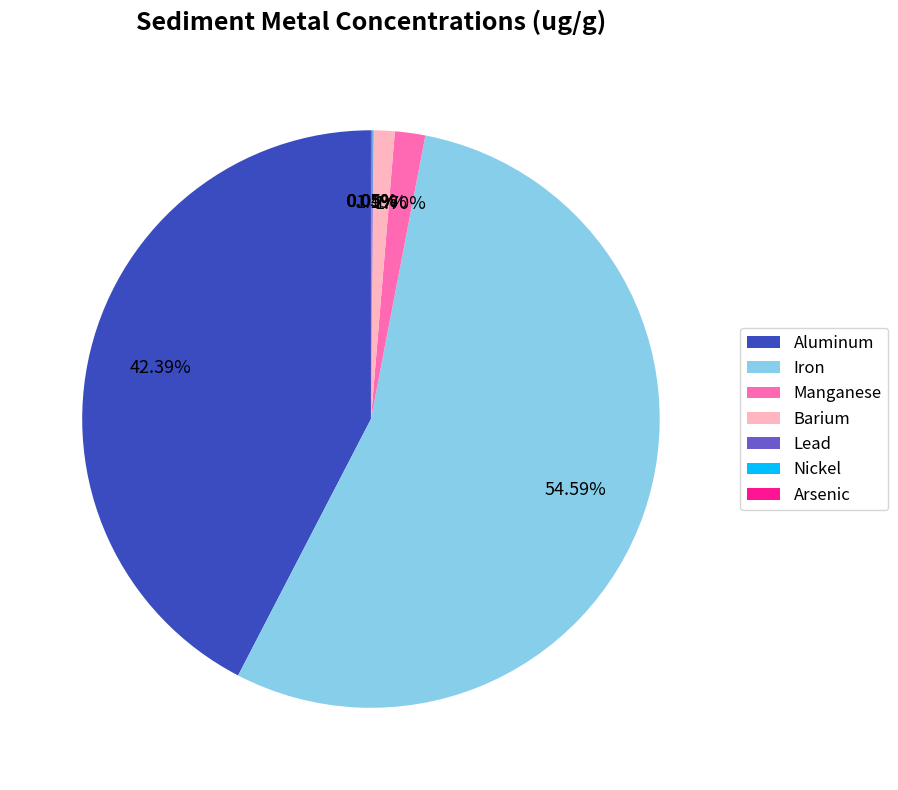

How much of the chart is everything except Barium?

98.8%